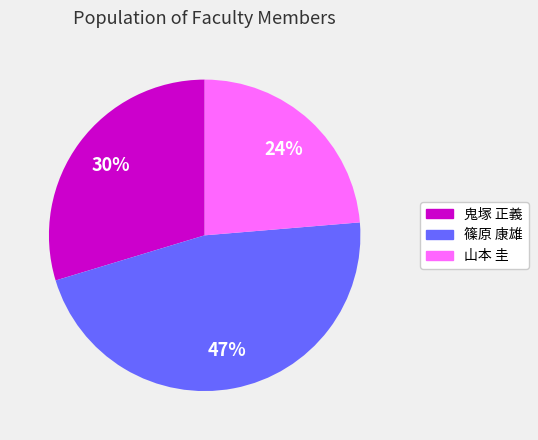

How many slices are in this pie chart?

3